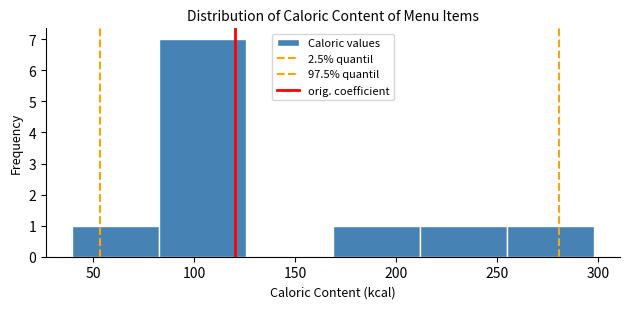

Reading left to right, transcribe this chart: for each bar, give the range it covers on the x-axis and its height. Neither the bar edges nor the heights are printed on the chart, so give them approximately, as read against the axes.

40 to 85: 1
85 to 125: 7
125 to 170: 0
170 to 210: 1
210 to 255: 1
255 to 300: 1